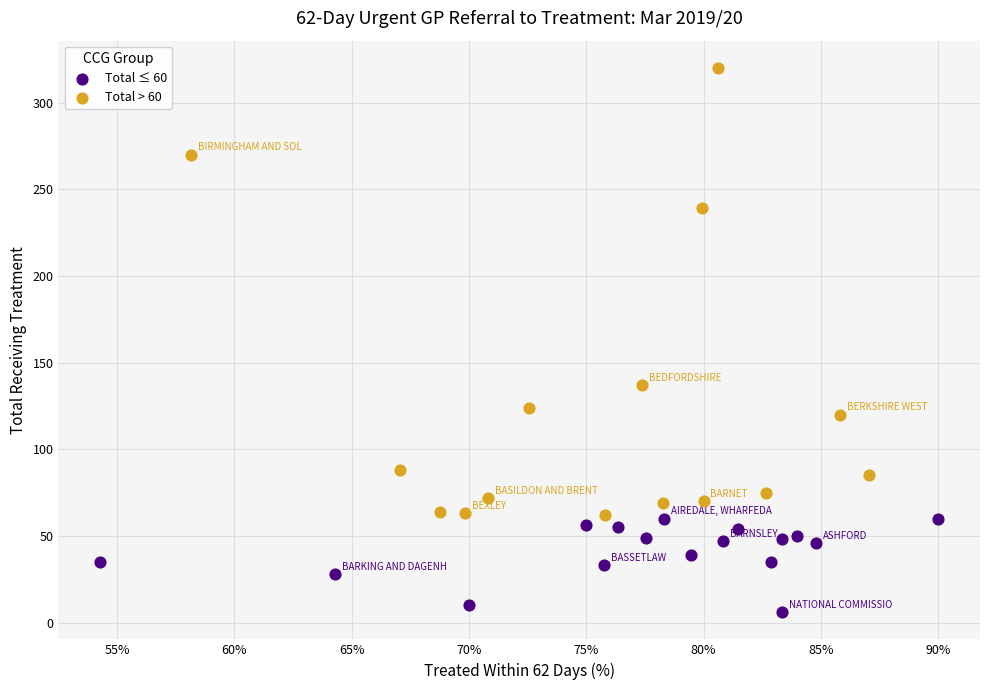

Which series reaches the minimum Y coordinate?

Total ≤ 60